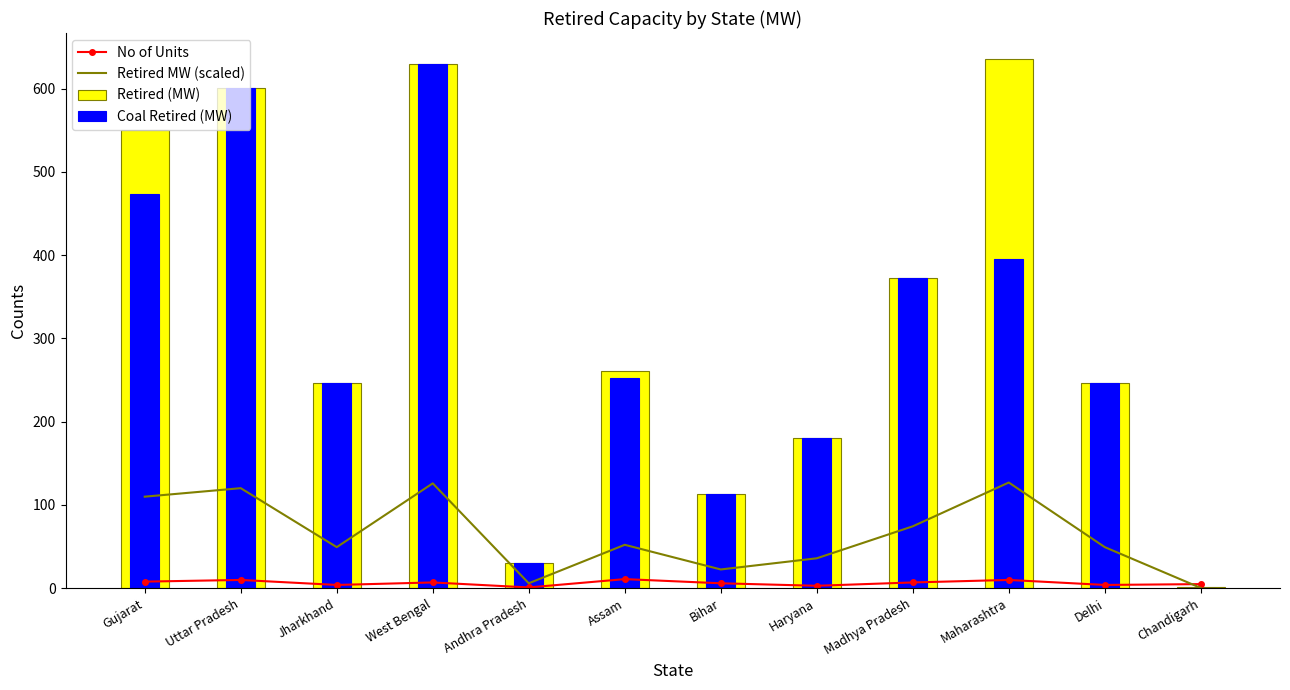

At which label is Retired MW (scaled) closest to 63?

Assam